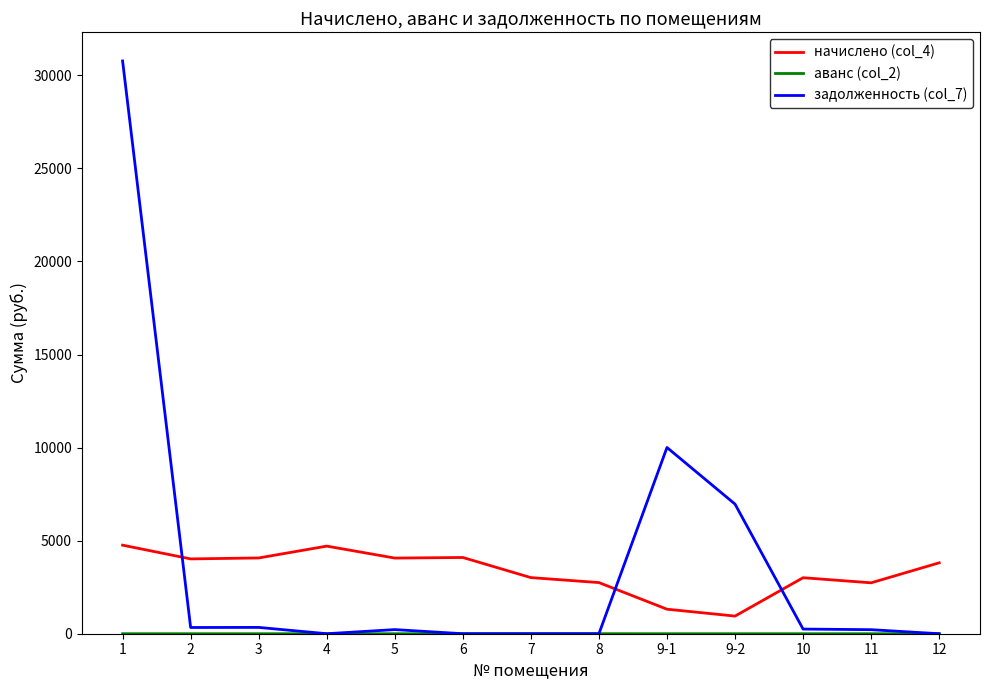

The value of начислено (col_4) at 2 is 4019.5. True or false?

True